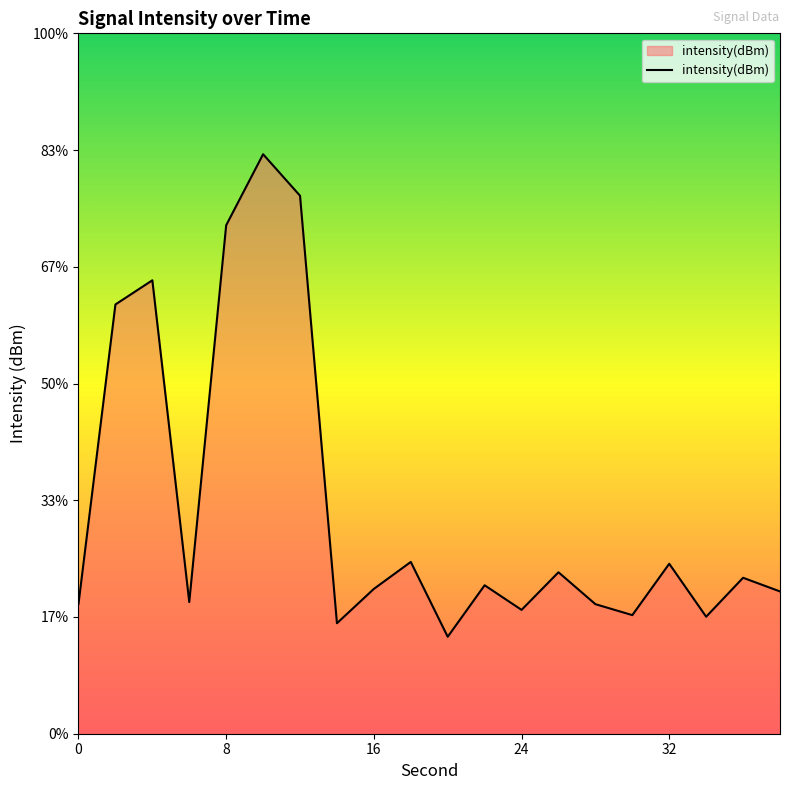

Reading right to left, what are all the values shown in this chart?

-112.9	-112.2	-114.2	-111.5	-114.1	-113.5	-111.9	-113.8	-112.6	-115.2	-111.4	-112.8	-114.5	-93.1	-91.0	-94.6	-113.4	-97.3	-98.5	-113.5